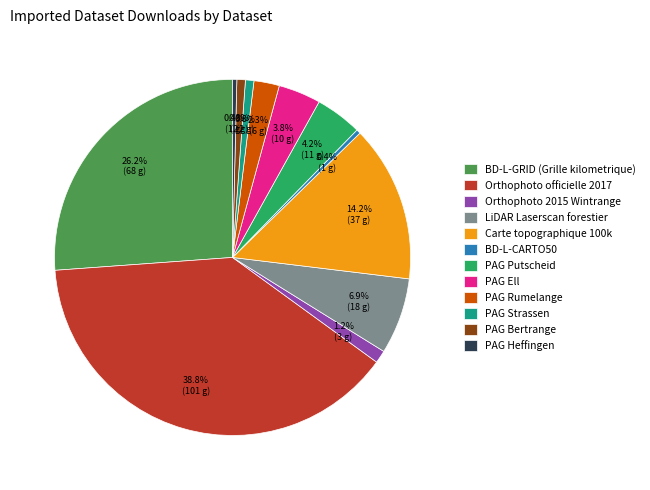

How many segments does this pie chart have?

12